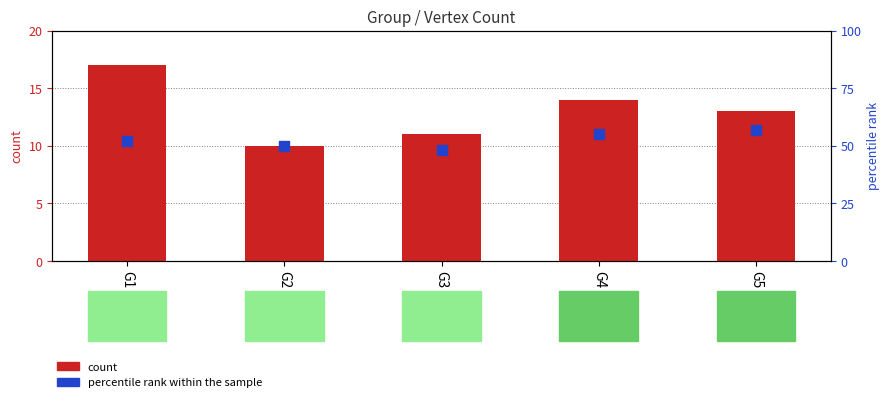

Is the value of count at G4 greater than the value of percentile rank within the sample at G4?

No